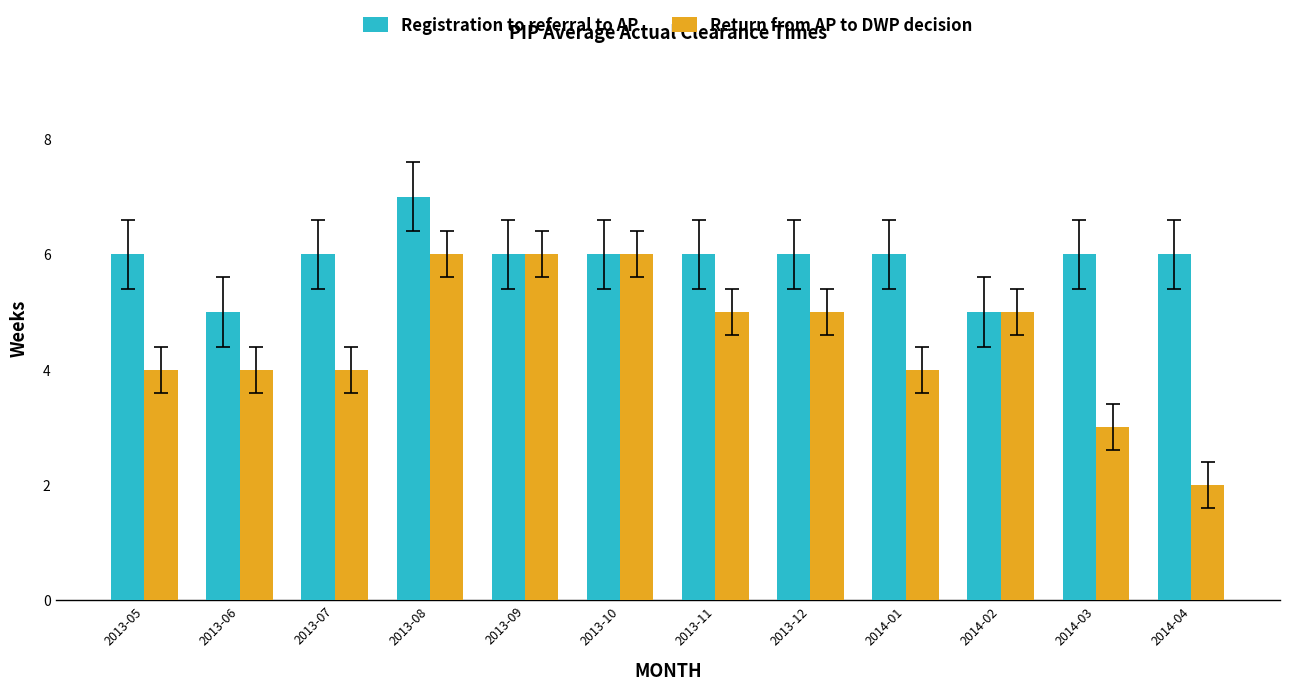

What is the value of the Return from AP to DWP decision bar at the 3rd from the left?

4